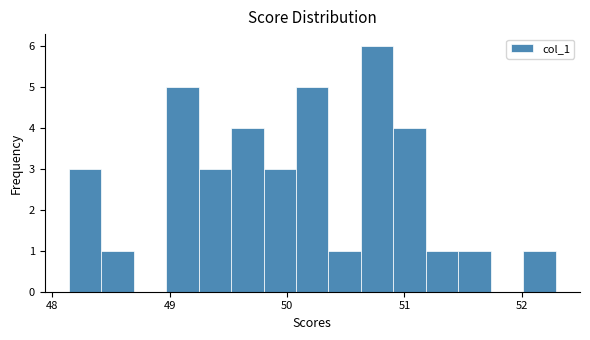

Around what value on the x-axis is the tallest bar? Give the approximate position of its centre, as read against the axis.

50.8